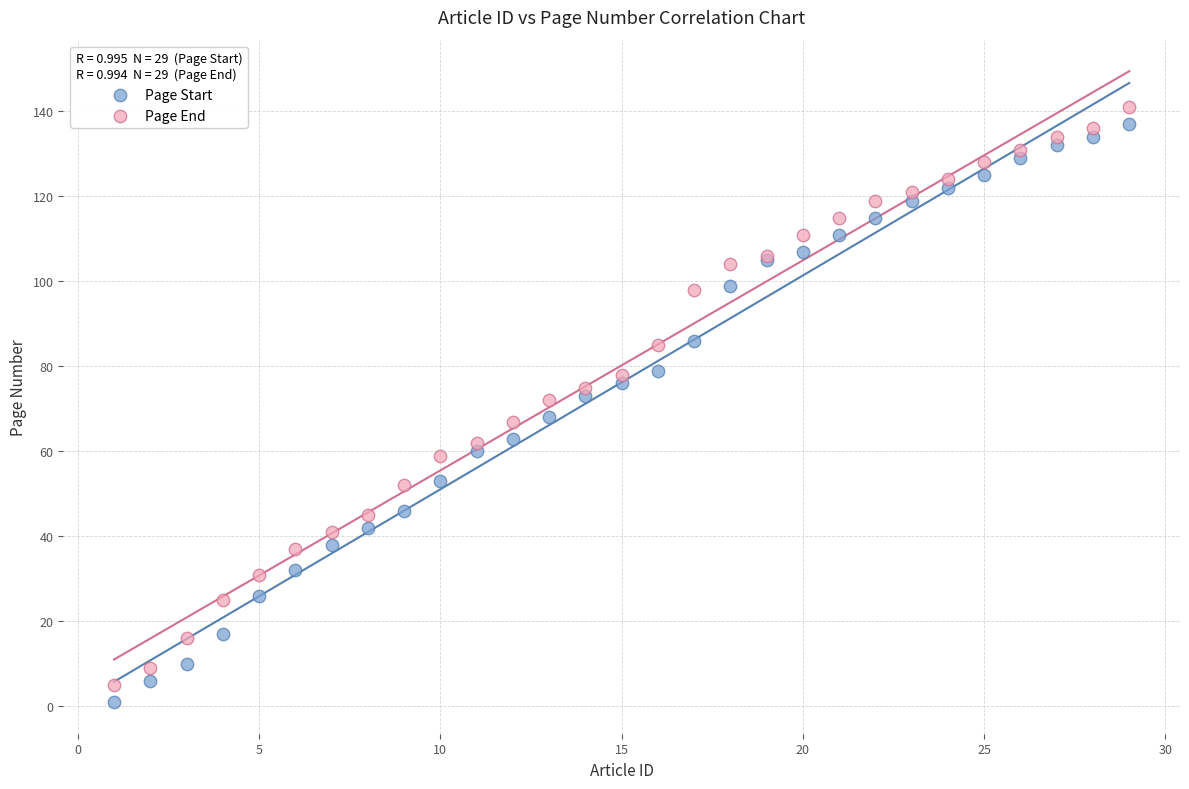

Which series reaches the minimum Y coordinate?

Page Start